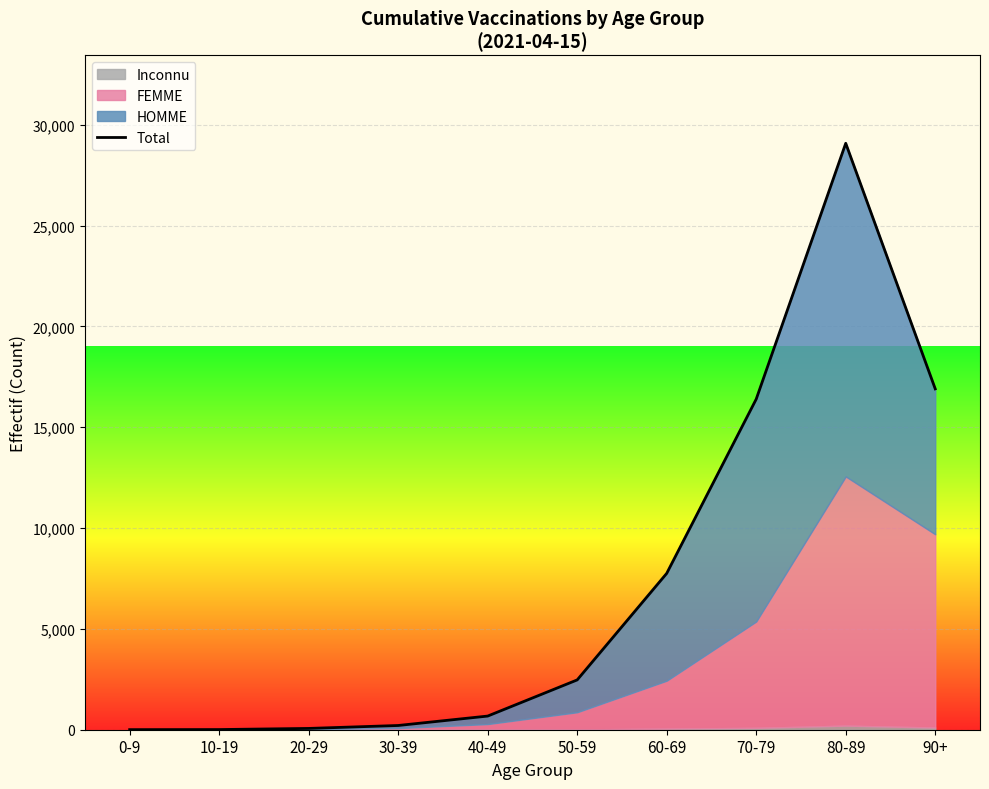

Between 70-79 and 50-59, which is larger?

70-79